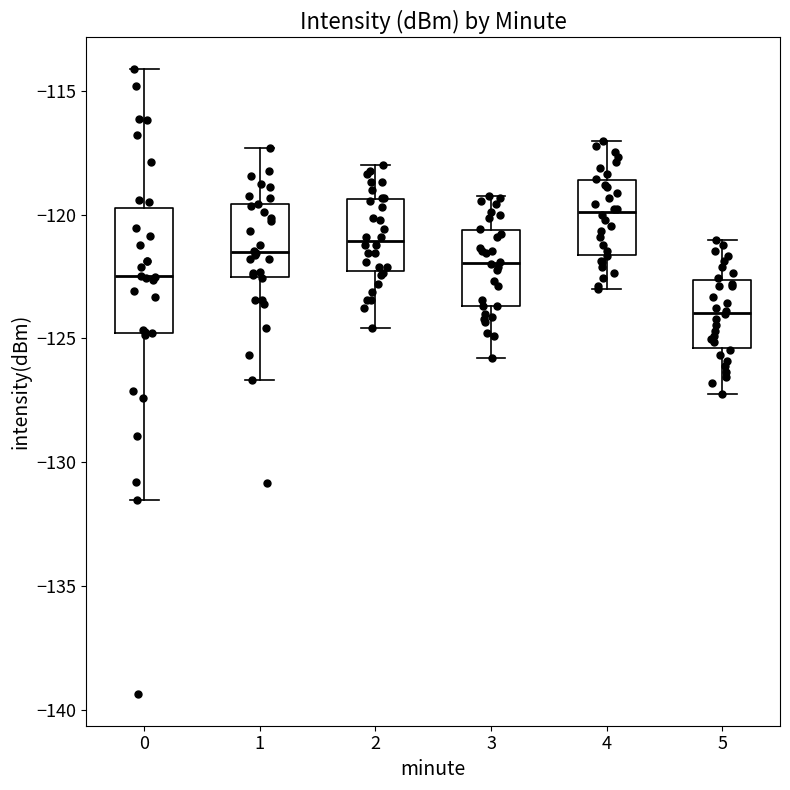

Reading left to right, transcribe this box plot: for each box, give where its median line is, the range the box spans, and where its two whiskers end, as read against the y-axis. The values are not printed on the chart, so give them approximately, as read against the axis.

0: median -122.5, box -125.0 to -119.5, whiskers -131.5 to -114.0
1: median -121.5, box -122.5 to -119.5, whiskers -126.5 to -117.5
2: median -121.0, box -122.5 to -119.5, whiskers -124.5 to -118.0
3: median -122.0, box -123.5 to -120.5, whiskers -126.0 to -119.0
4: median -120.0, box -121.5 to -118.5, whiskers -123.0 to -117.0
5: median -124.0, box -125.5 to -122.5, whiskers -127.0 to -121.0